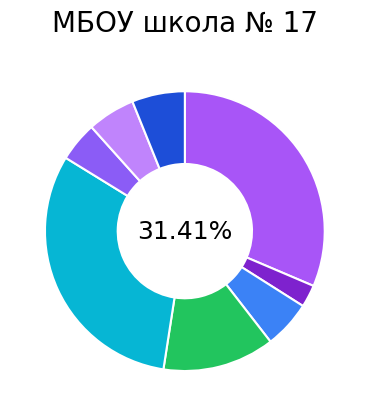

How many slices are in this pie chart?

8